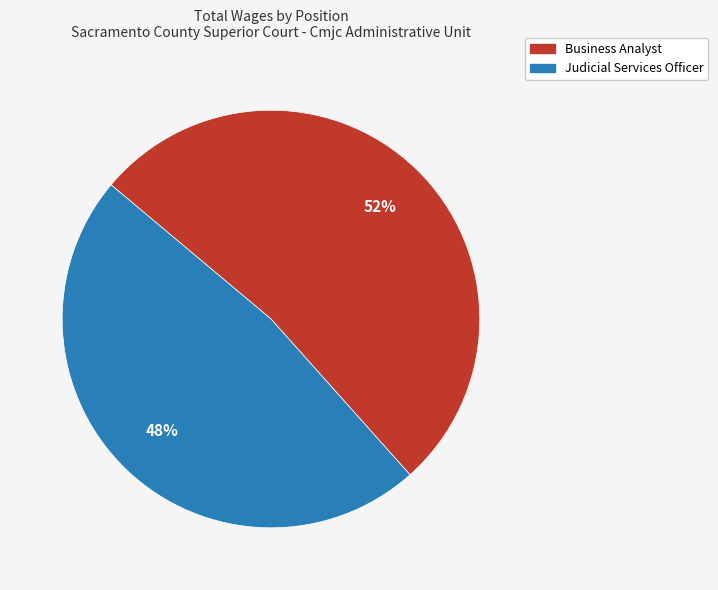

To the nearest percent, what is the combined percentage of Judicial Services Officer and Business Analyst?

100%